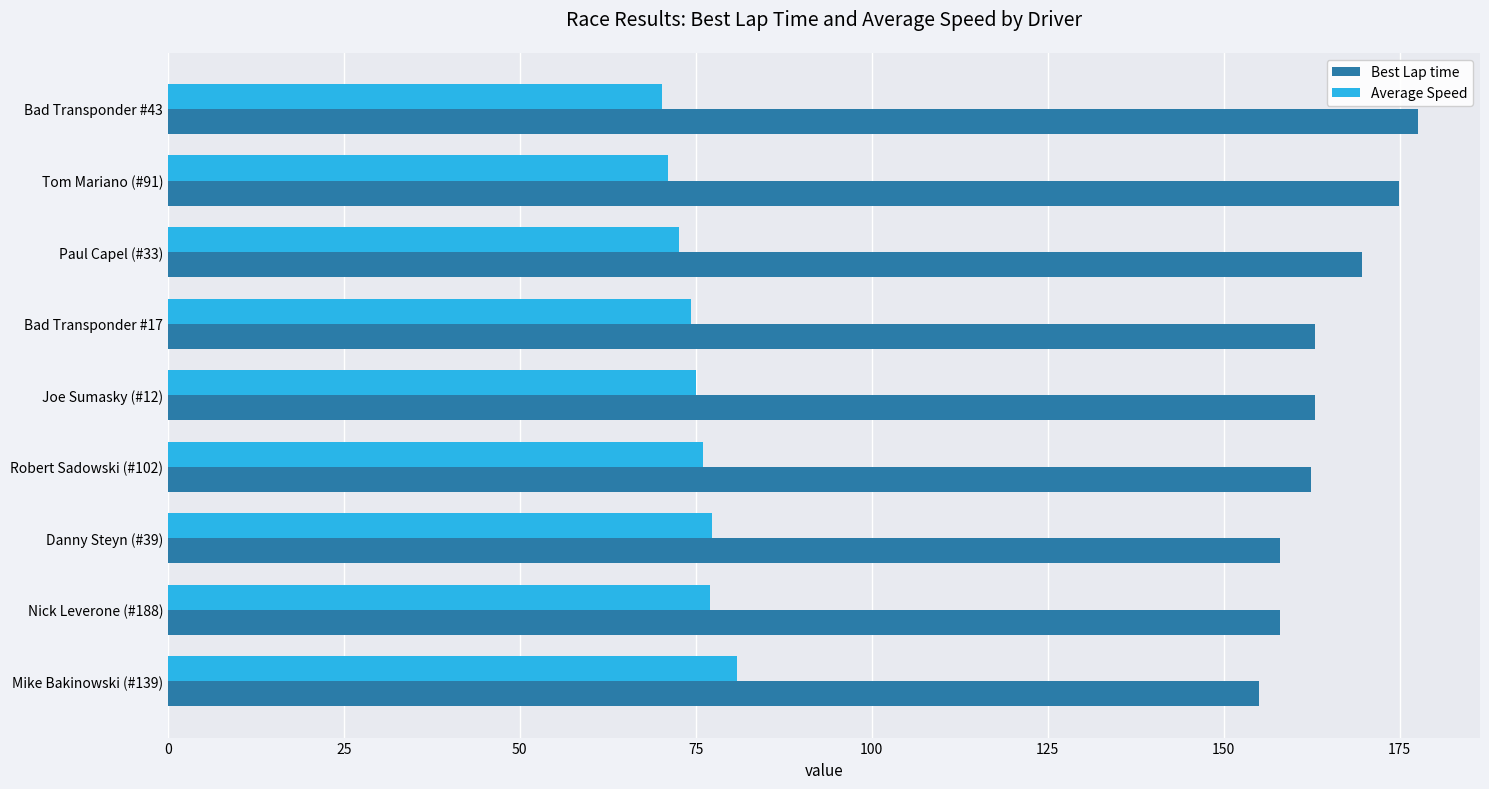

Count the number of categories in the chart.

9